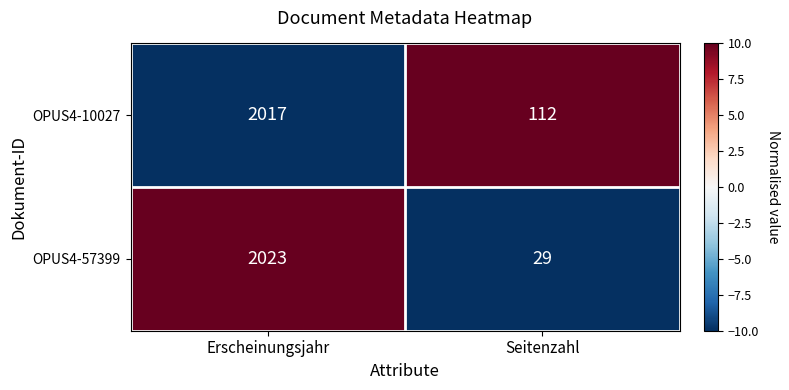

Which series has the largest range (max minus min)?

OPUS4-57399